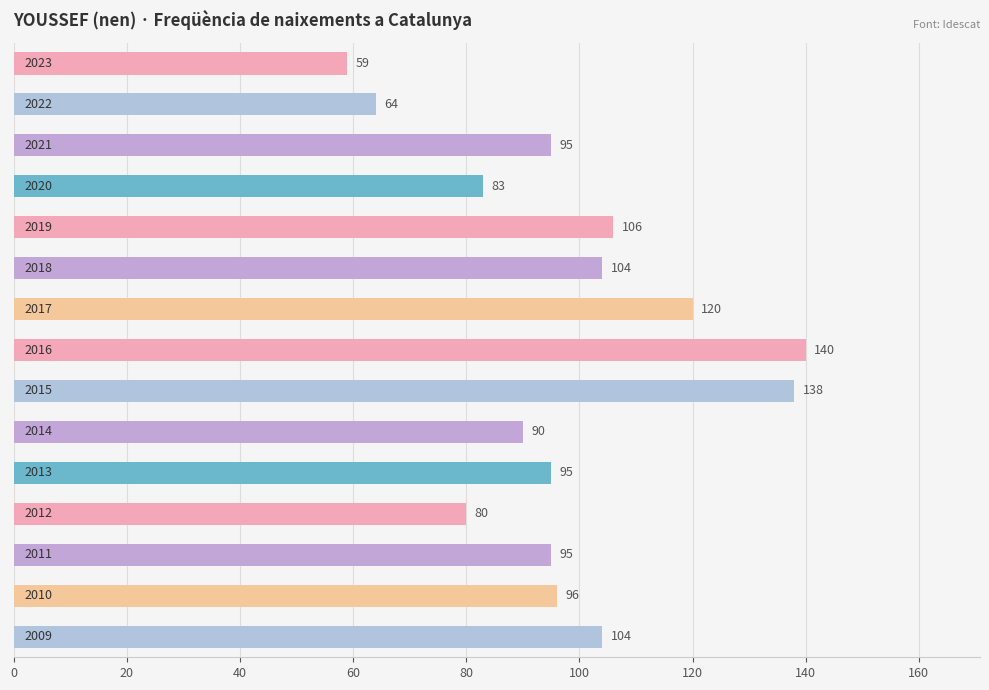

What is the difference between the maximum and minimum values?

81